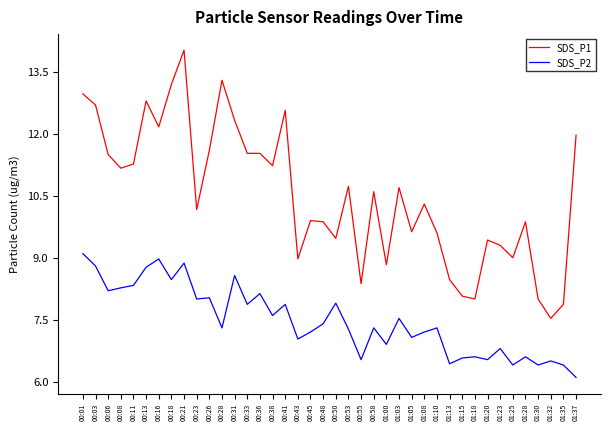

What position from the left is 01:23?

34